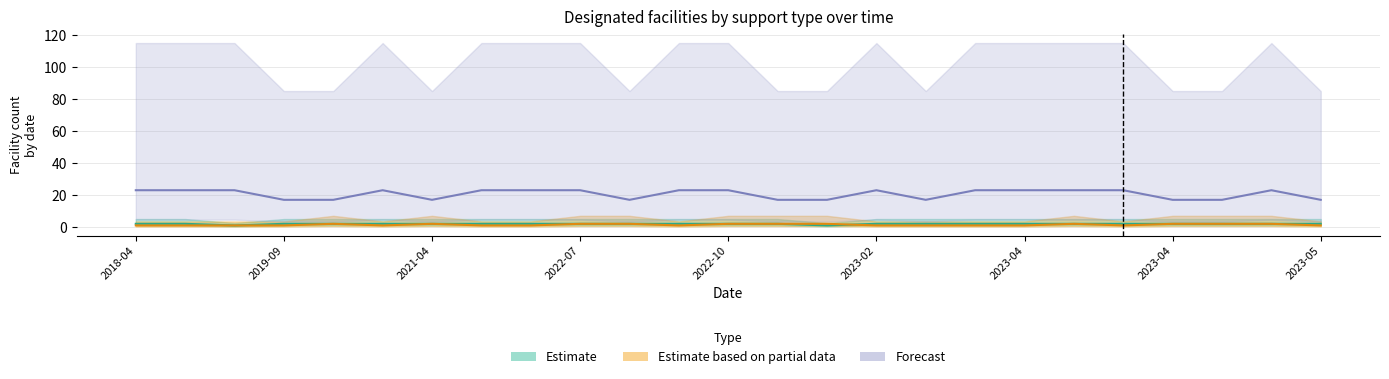

How many Forecast values are between 17 and 23?

25